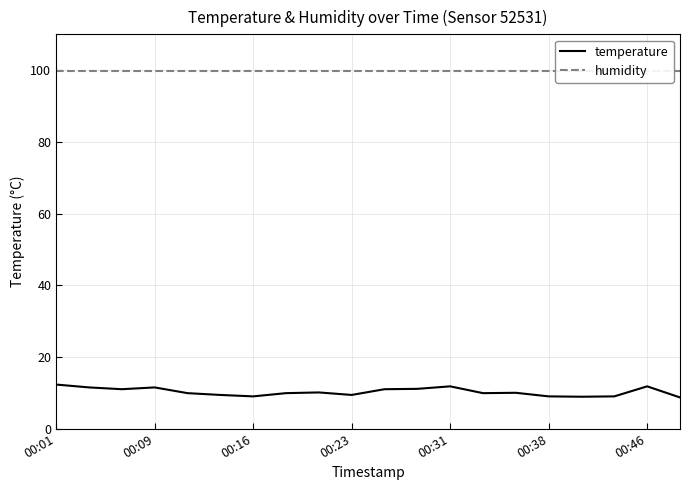

True or false: temperature has a value of 13.8 at 00:23.

False